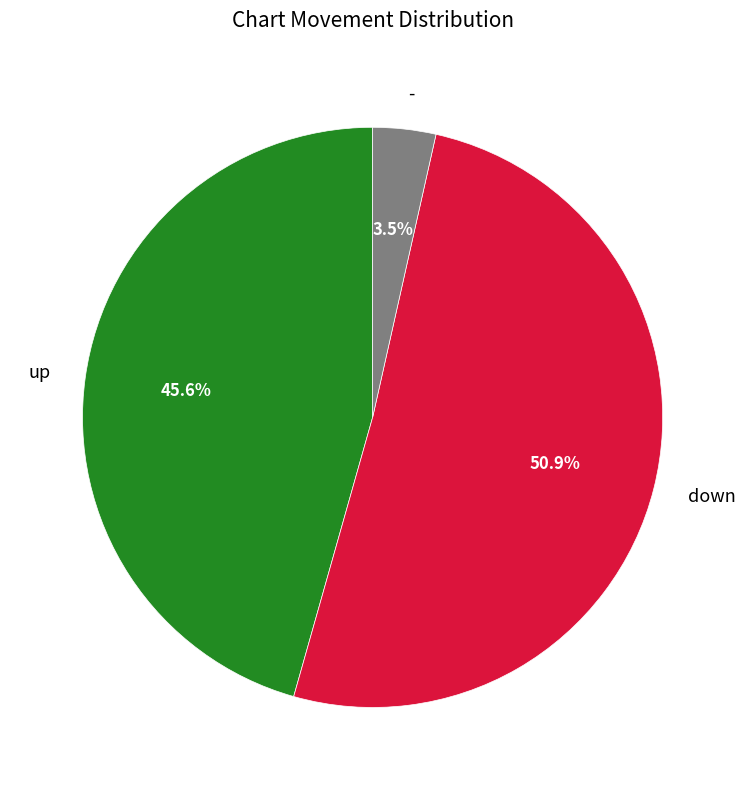

Count the number of slices in the pie.

3